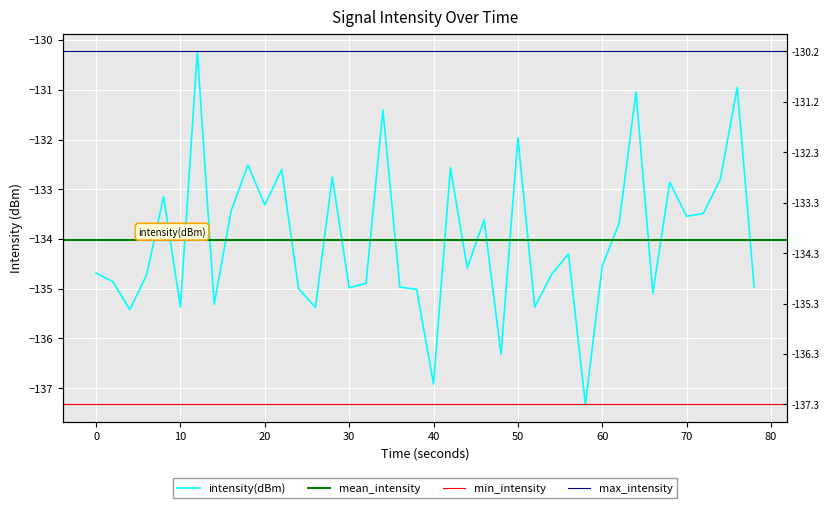

What is the difference between the maximum and minimum values?

7.1